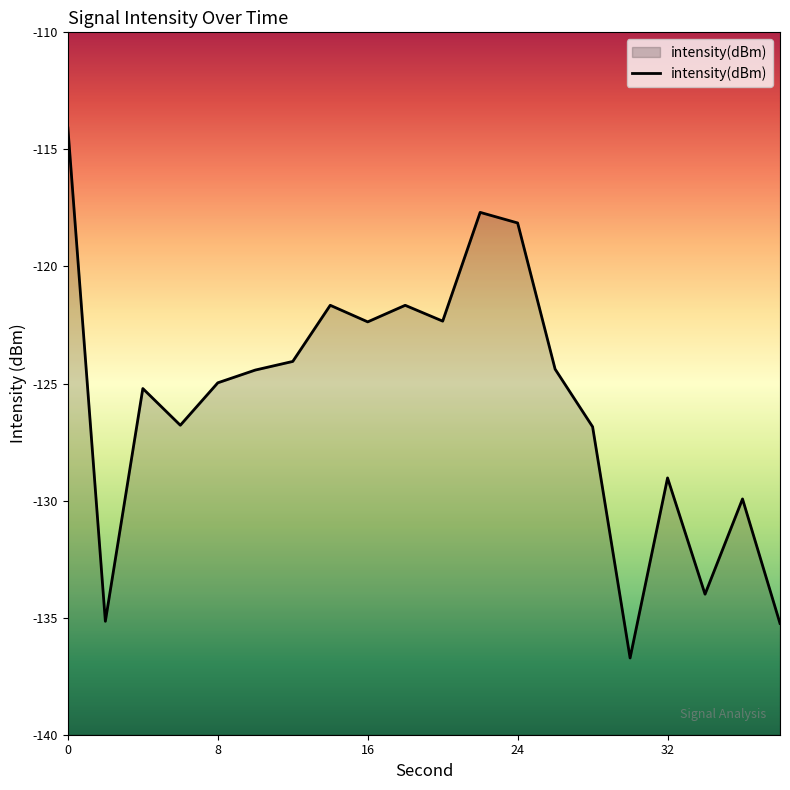

True or false: the data shows -23.0 at 0.

False